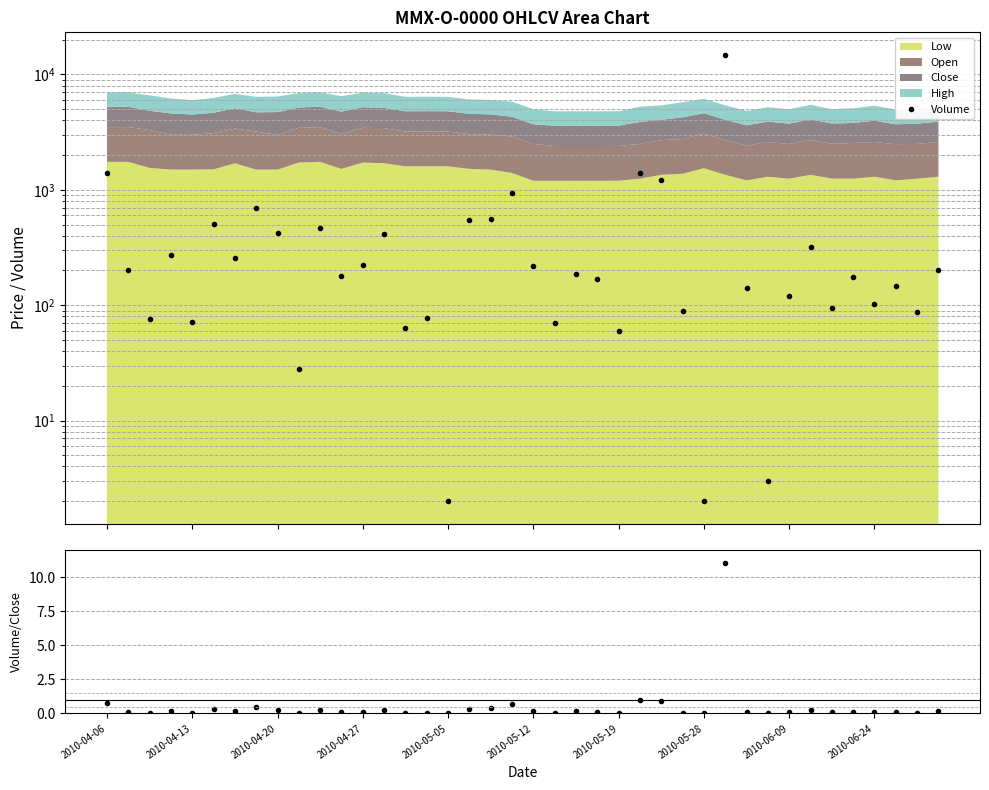

Between 36 and 17, which is larger?

17